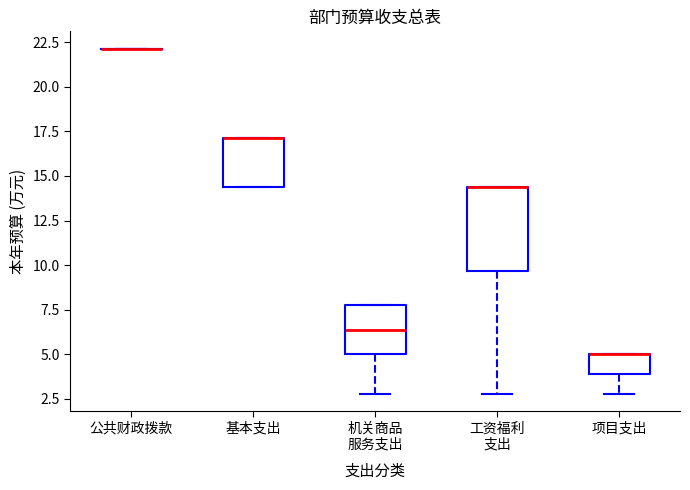

Reading left to right, transcribe this box plot: for each box, give where its median line is, the range the box spans, and where its two whiskers end, as read against the y-axis. The values are not printed on the chart, so give them approximately, as read against the axis.

公共财政拨款: box collapsed to a line at 22.0, whiskers 22.0 to 22.0
基本支出: median 17.0 (drawn on the box's upper edge), box 14.5 to 17.0, whiskers 14.5 to 17.0
机关商品 服务支出: median 6.5, box 5.0 to 8.0, whiskers 3.0 to 8.0
工资福利 支出: median 14.5 (drawn on the box's upper edge), box 9.5 to 14.5, whiskers 3.0 to 14.5
项目支出: median 5.0 (drawn on the box's upper edge), box 4.0 to 5.0, whiskers 3.0 to 5.0